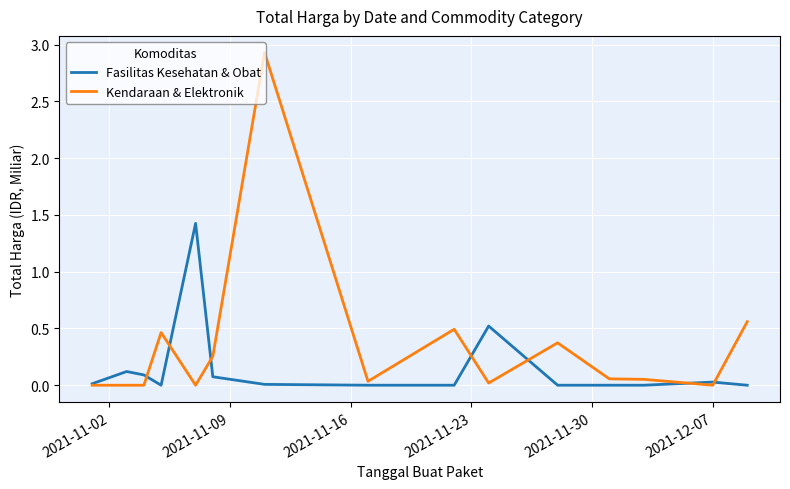

Rank the series by their maximum value, from highest to lowest.

Kendaraan & Elektronik, Fasilitas Kesehatan & Obat